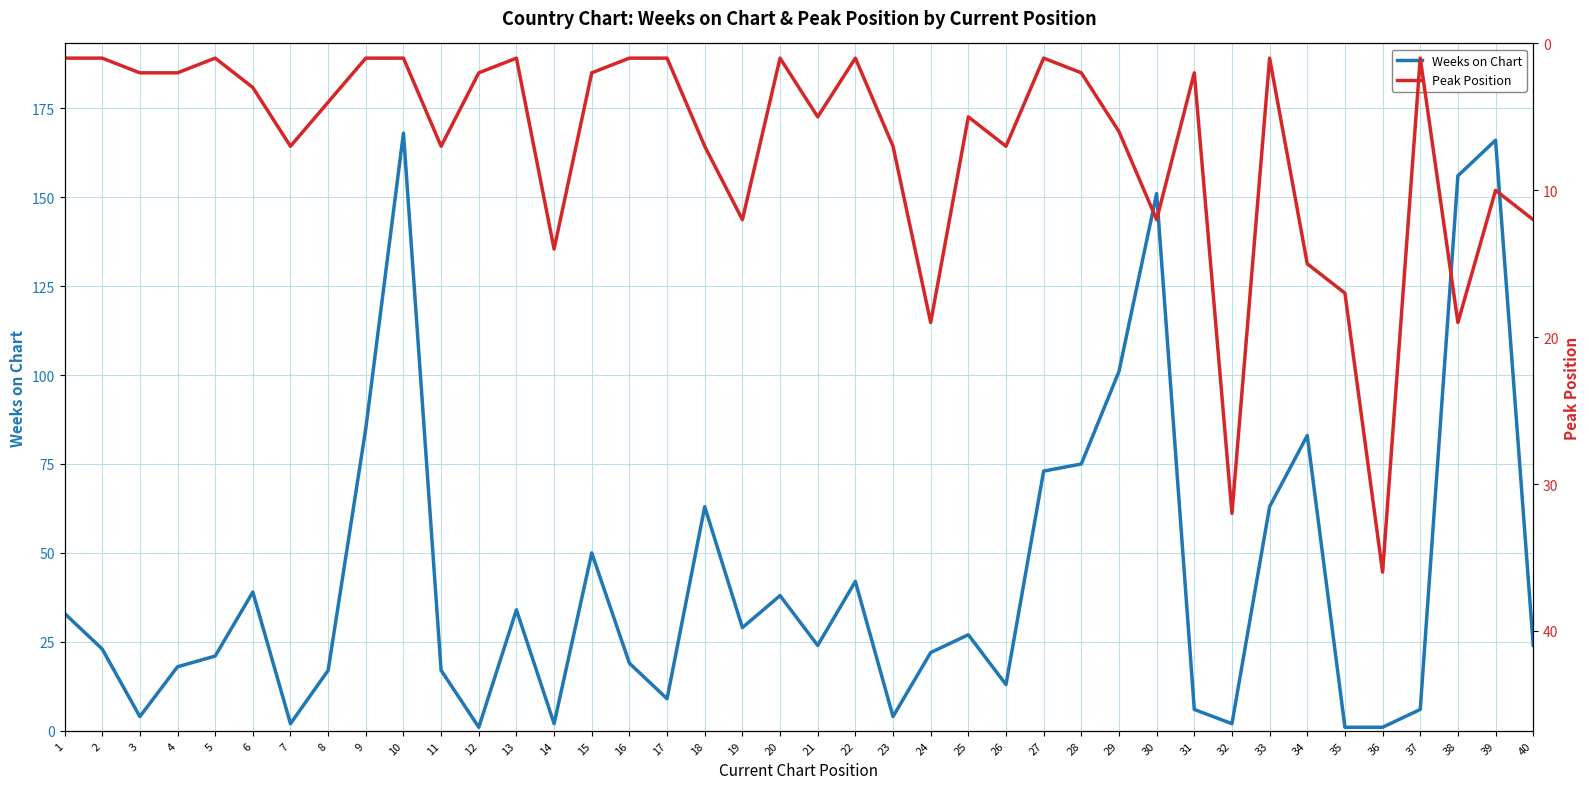

How many interior local valleys does the Weeks on Chart series have?

10